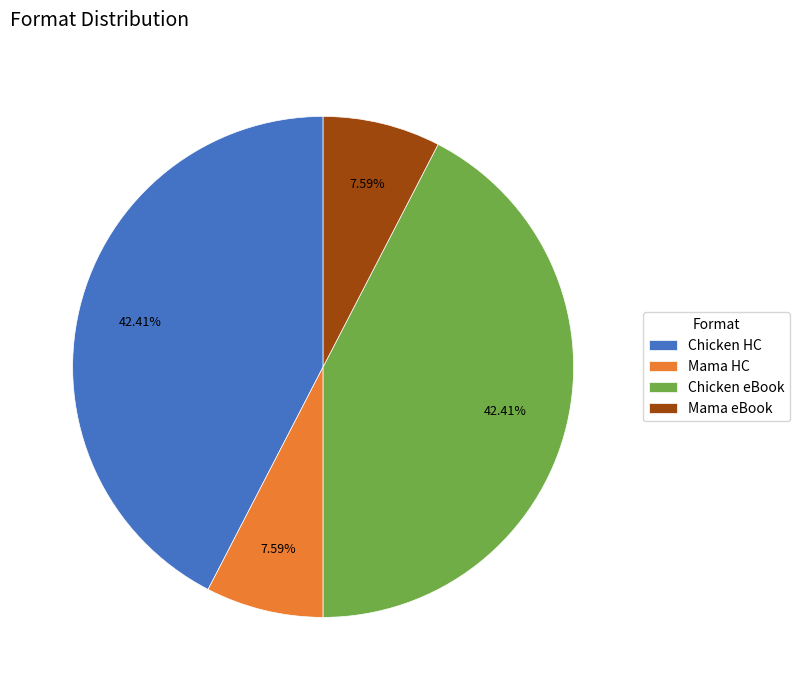

How many slices are in this pie chart?

4